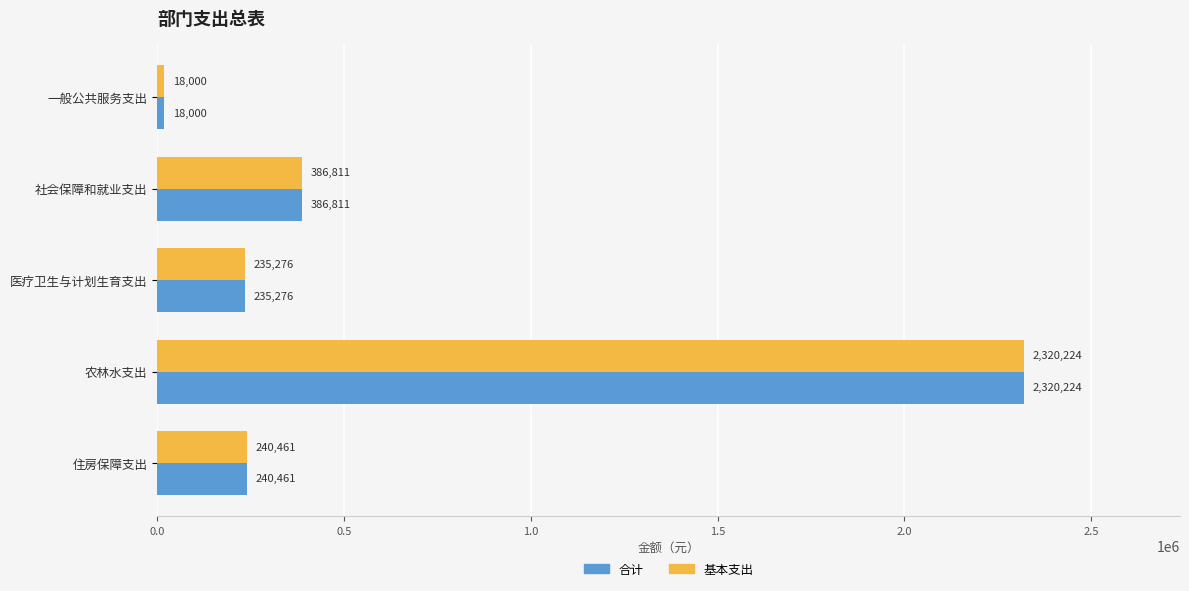

Is the value of 合计 at 医疗卫生与计划生育支出 greater than the value of 基本支出 at 社会保障和就业支出?

No